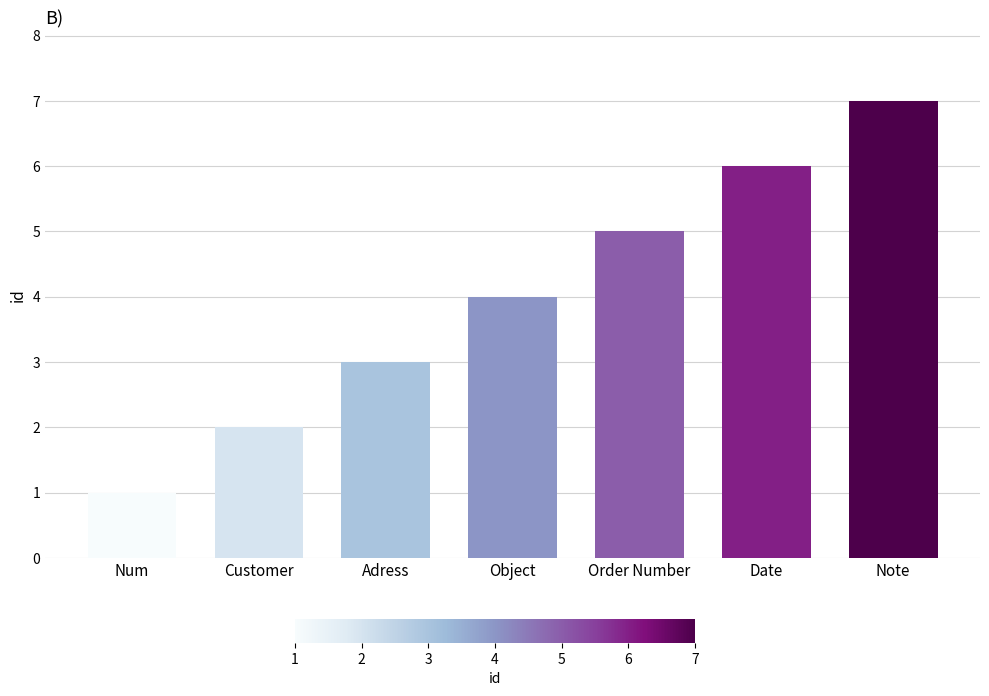

What is the label of the 7th bar from the left?

Note